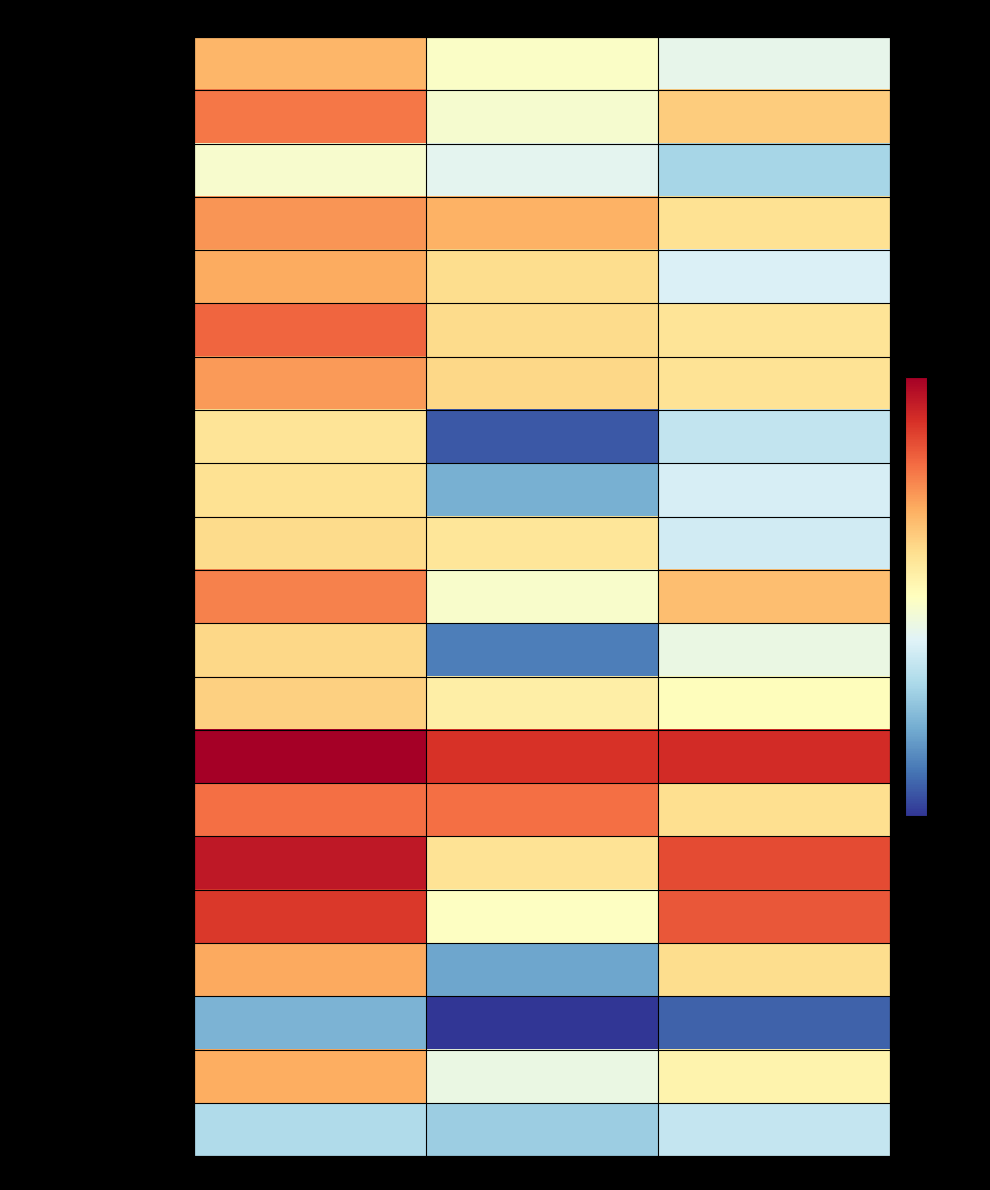

Between Imports and Exports, which is larger?

Imports